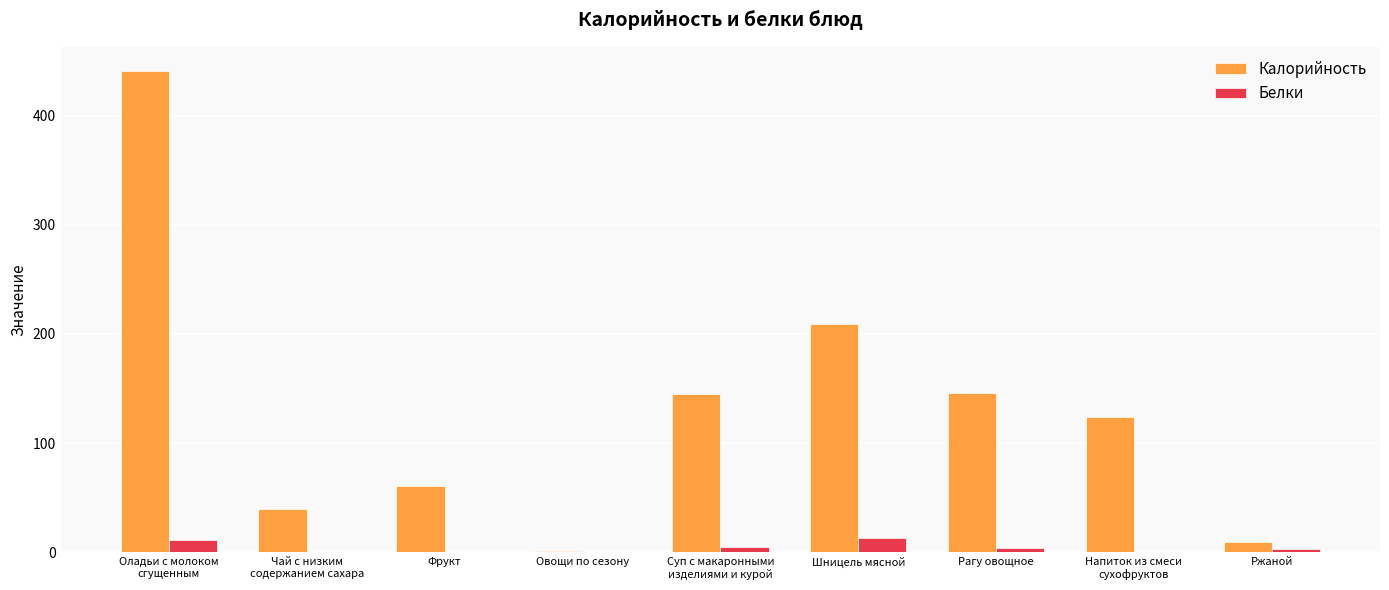

Does the chart contain stacked bars?

No